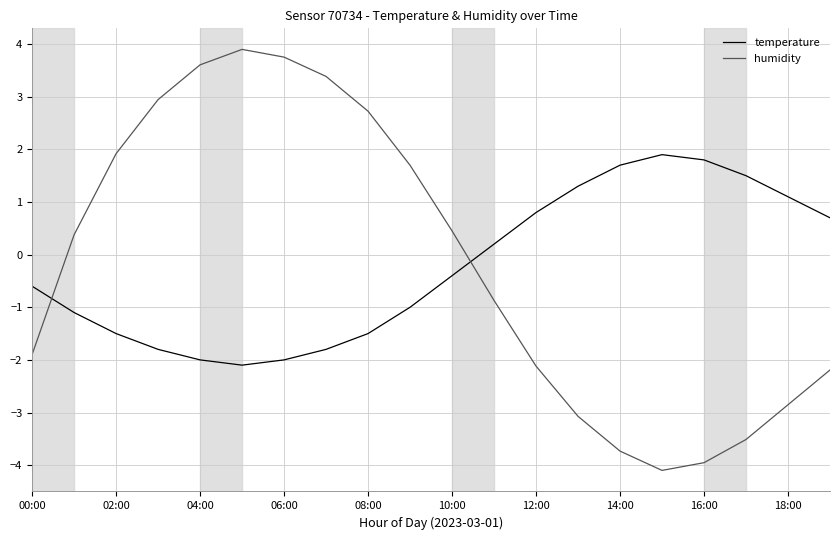

After their last crossing, which series has the higher values: temperature or humidity?

temperature